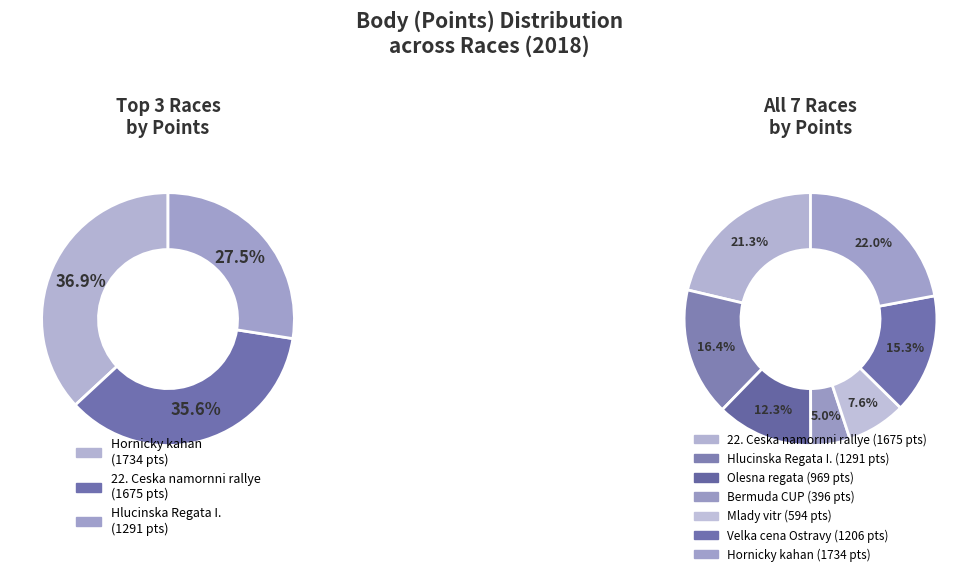

Is it true that 182409 is 18% of the pie?

False